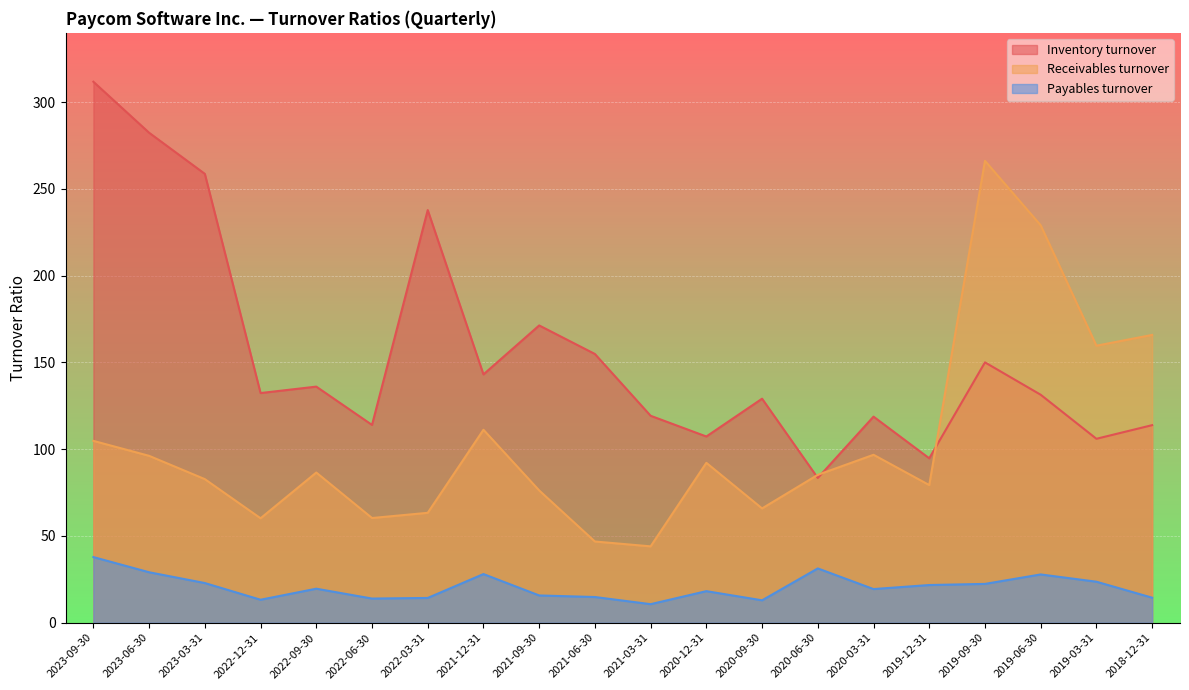

Which label corresponds to the largest value in the chart?

2023-09-30